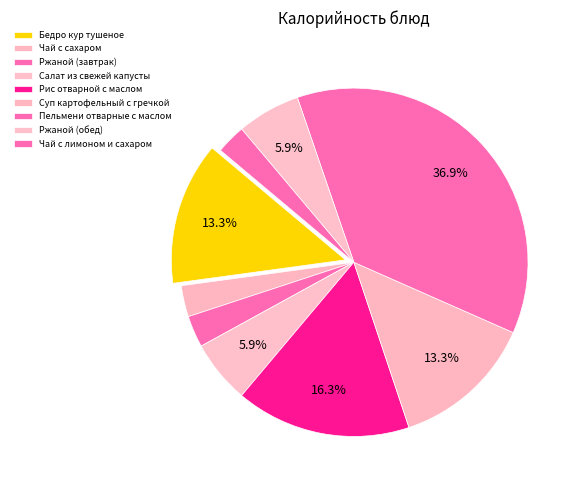

How many slices are in this pie chart?

9